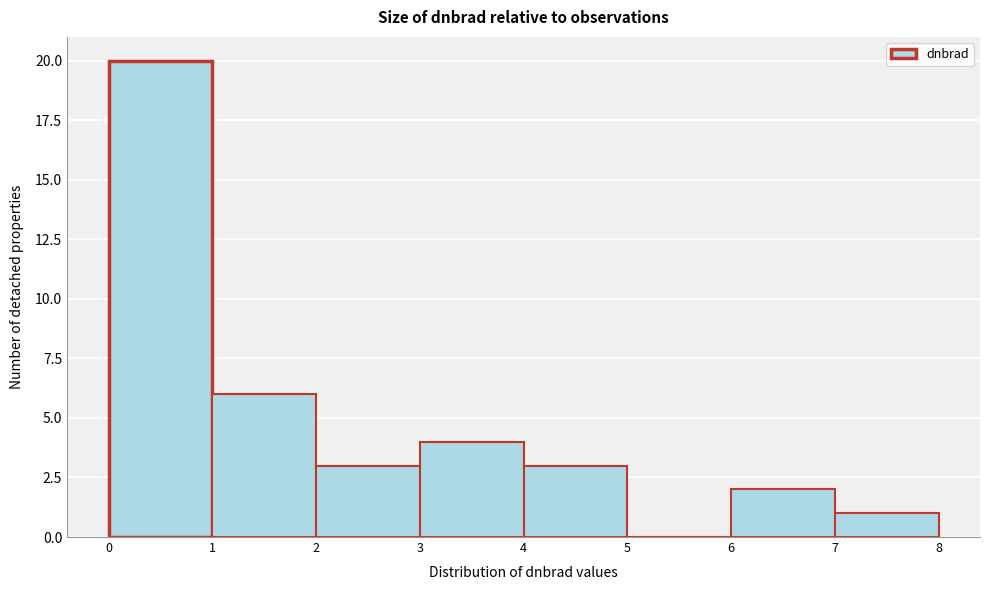

Which range on the x-axis has the tallest bar?

0 to 1